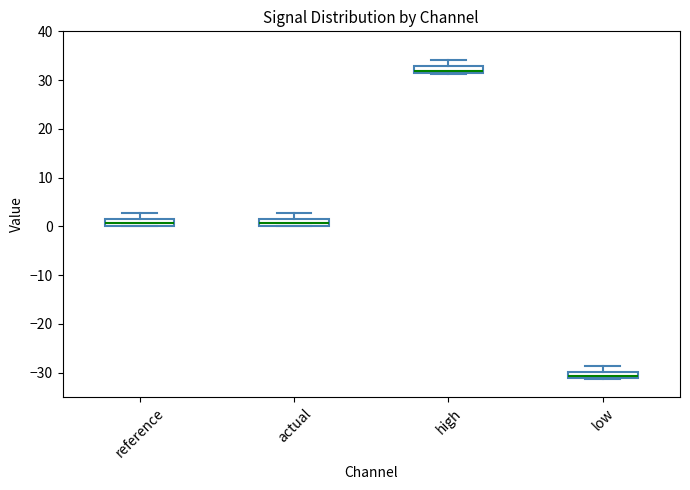

Where is the upper edge of the box for high on the y-axis? The values are not printed on the chart, so give them approximately, as read against the axis.

33